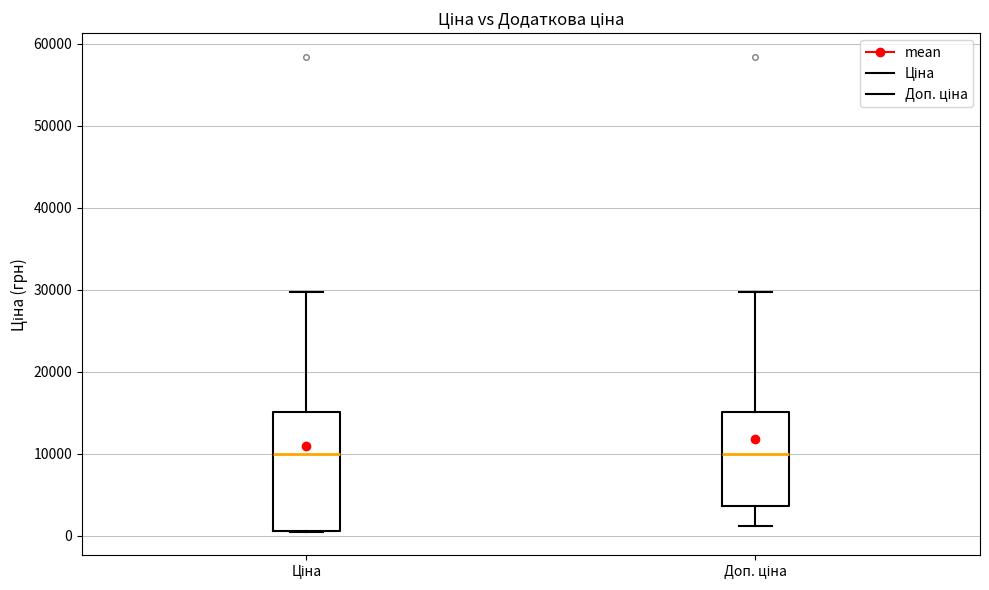

Where is the lower edge of the box for Ціна on the y-axis? The values are not printed on the chart, so give them approximately, as read against the axis.

1000